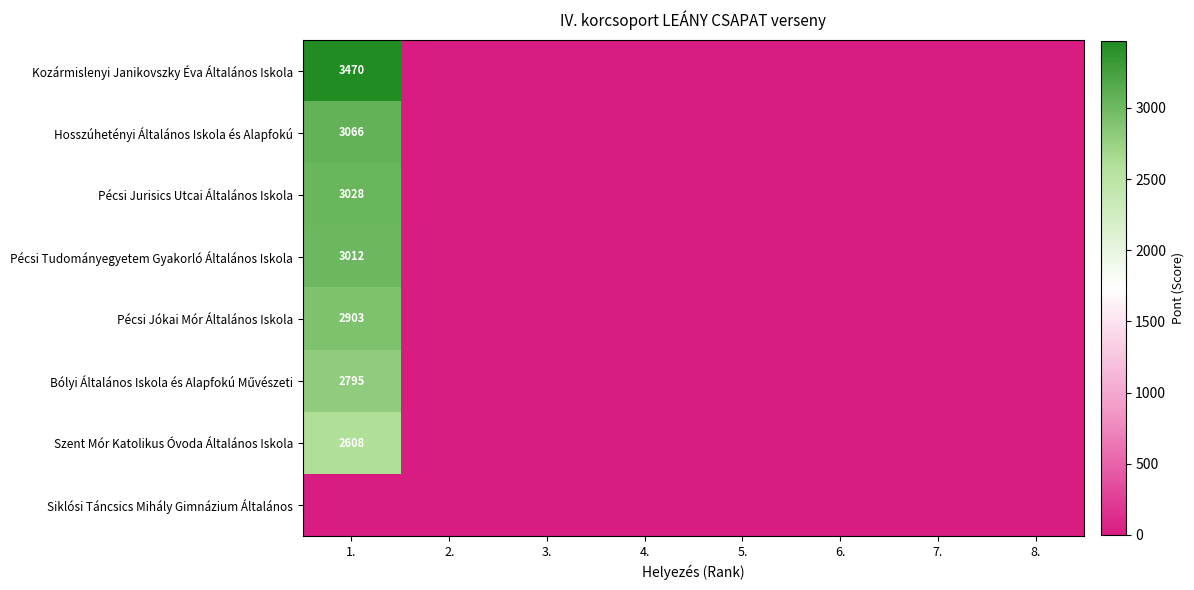

Count the number of categories in the chart.

8